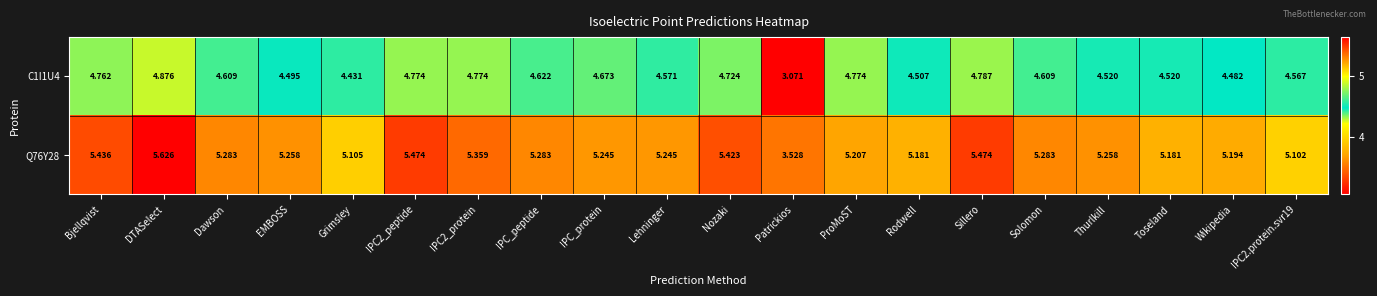

How many data points does each series have?

20